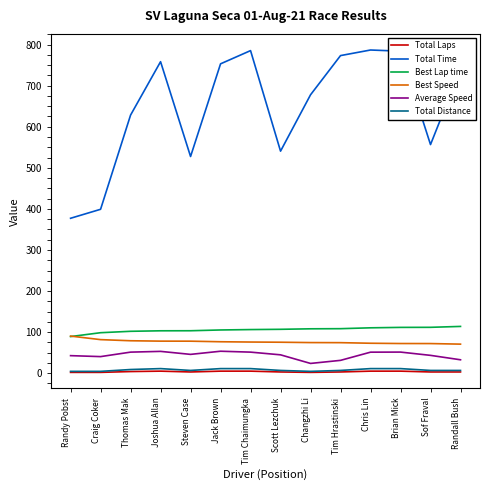

The value of Total Distance at Randy Pobst is 4.5. True or false?

True